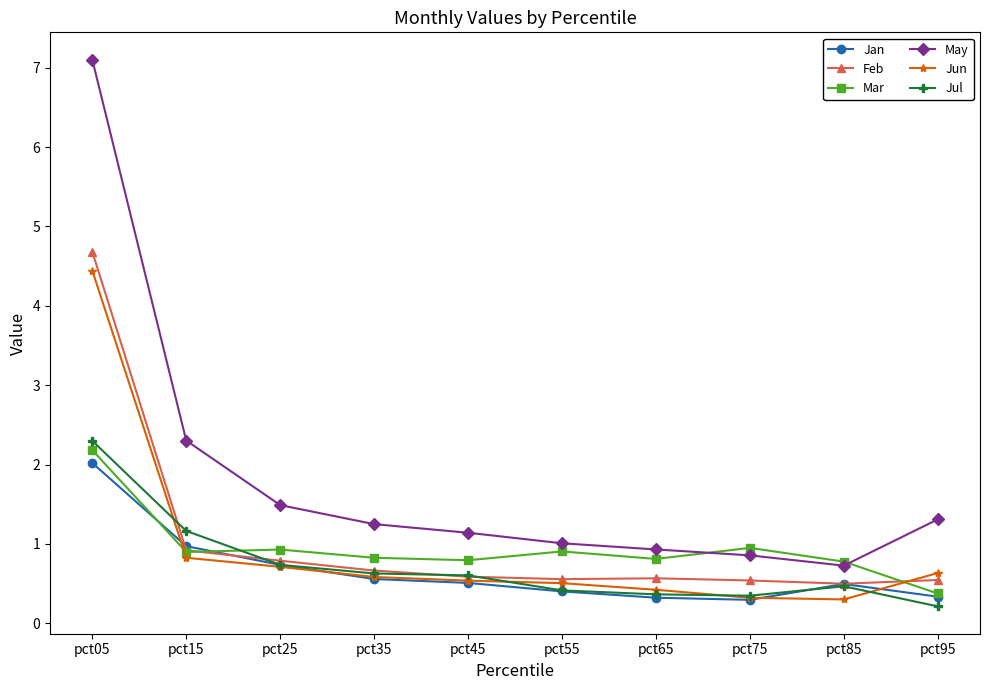

What is the minimum value for Feb?

0.5